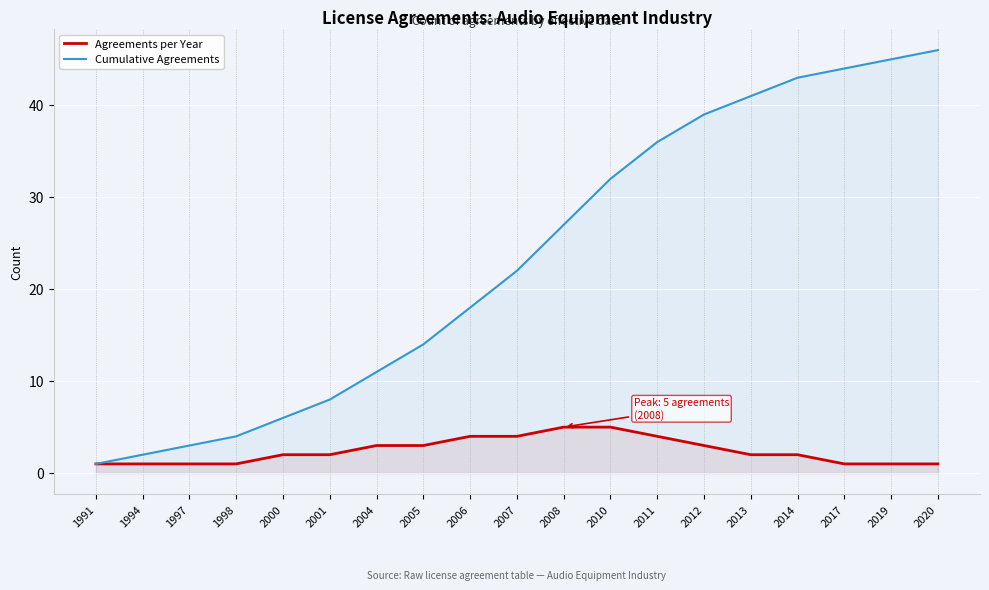

Between 2004 and 2012, which series saw the biggest shift?

Cumulative Agreements